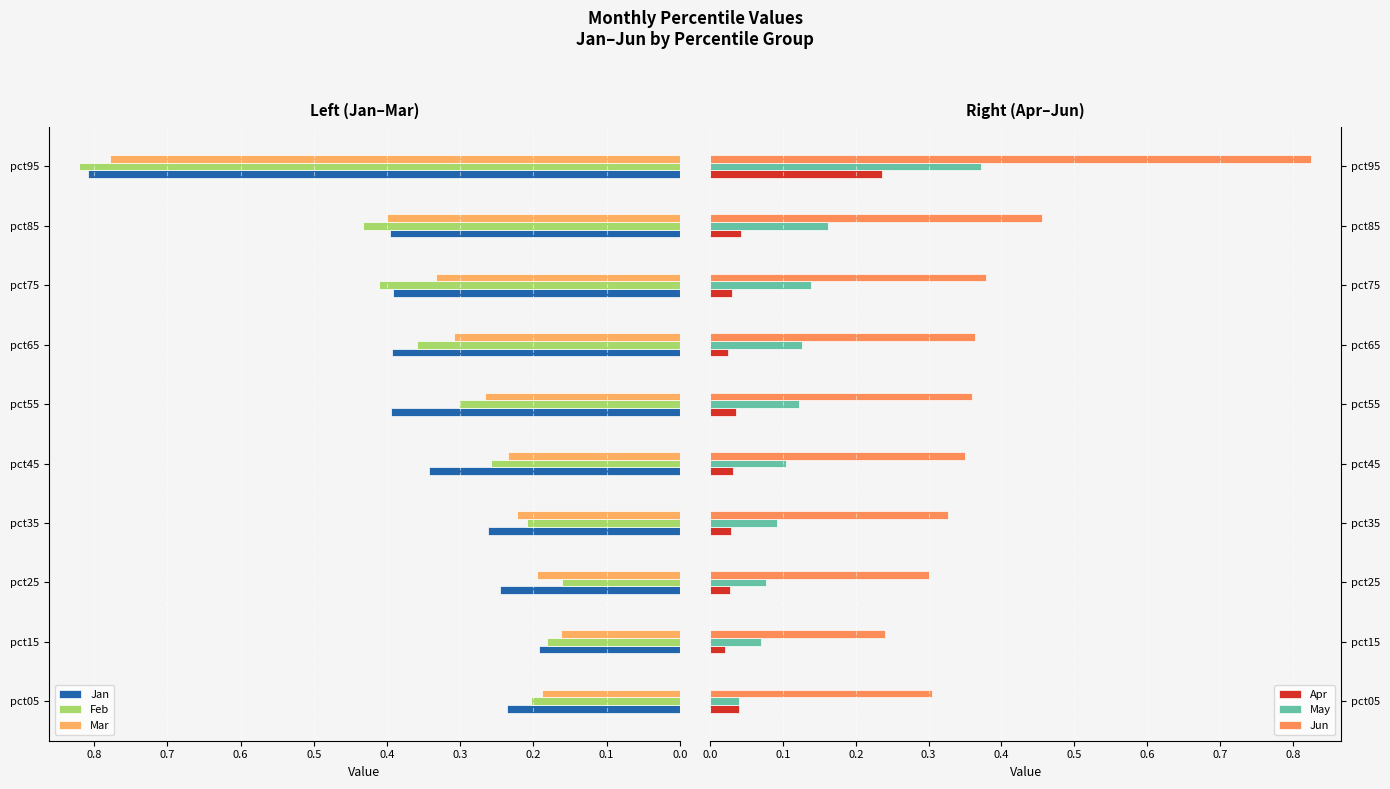

Reading left to right, extract all data points from this chart.

Jan: 0.2	0.2	0.2	0.3	0.3	0.4	0.4	0.4	0.4	0.8
Feb: 0.2	0.2	0.2	0.2	0.3	0.3	0.4	0.4	0.4	0.8
Mar: 0.2	0.2	0.2	0.2	0.2	0.3	0.3	0.3	0.4	0.8
Apr: 0.0	0.0	0.0	0.0	0.0	0.0	0.0	0.0	0.0	0.2
May: 0.0	0.1	0.1	0.1	0.1	0.1	0.1	0.1	0.2	0.4
Jun: 0.3	0.2	0.3	0.3	0.3	0.4	0.4	0.4	0.5	0.8